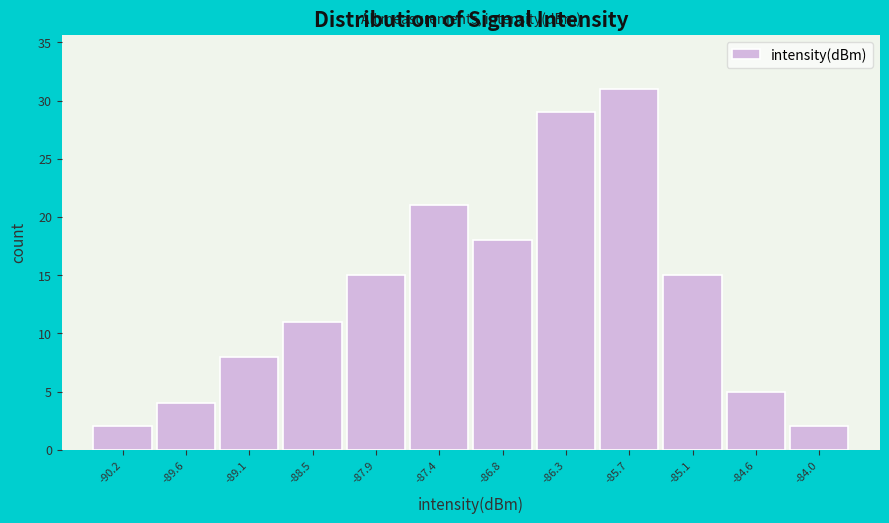

Reading left to right, what are all the values shown in this chart?

2	4	8	11	15	21	18	29	31	15	5	2